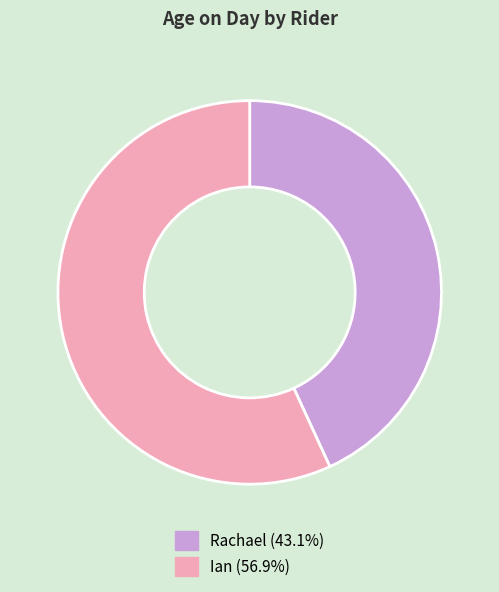

How many slices are in this pie chart?

2